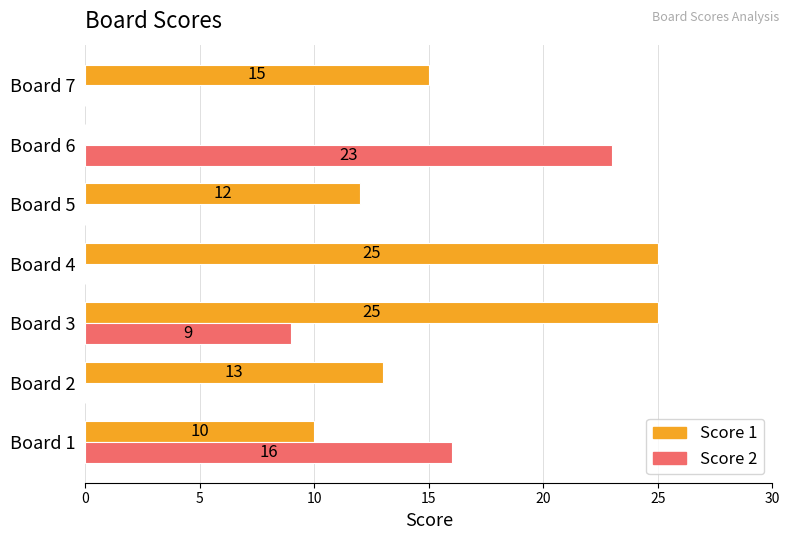

What are all the series names shown in the legend?

Score 1, Score 2